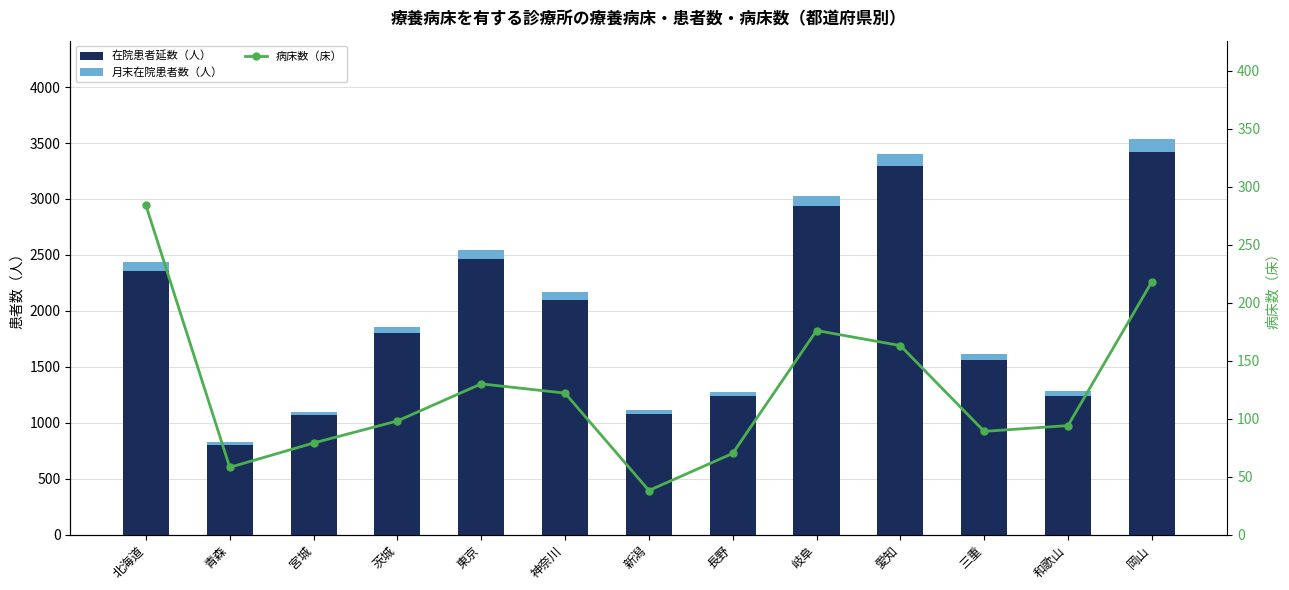

True or false: 在院患者延数（人） has a value of 693 at 岡山.

False